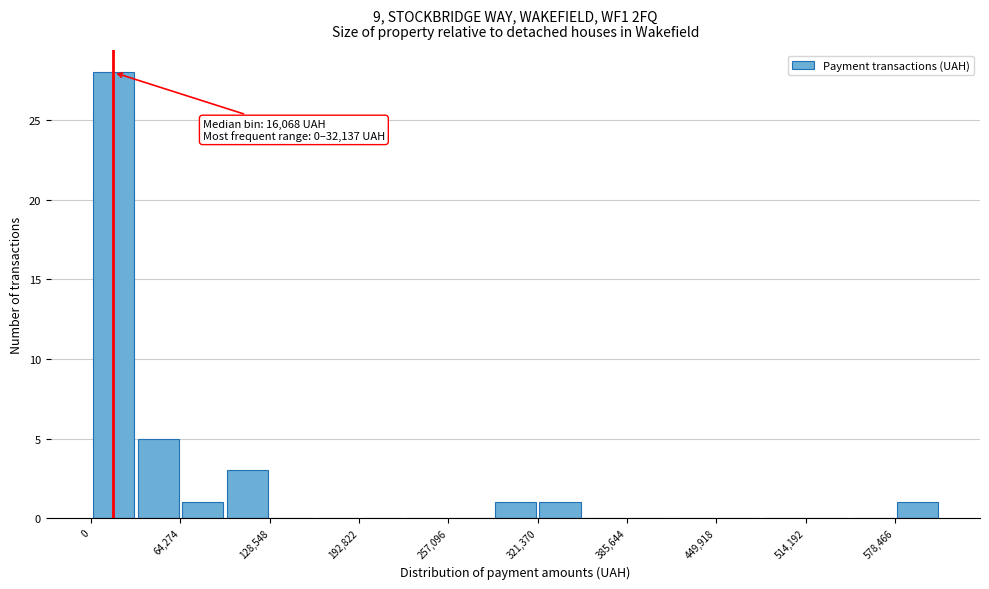

Read against the x-axis, roughly where is the centre of the tallest bar?

20000